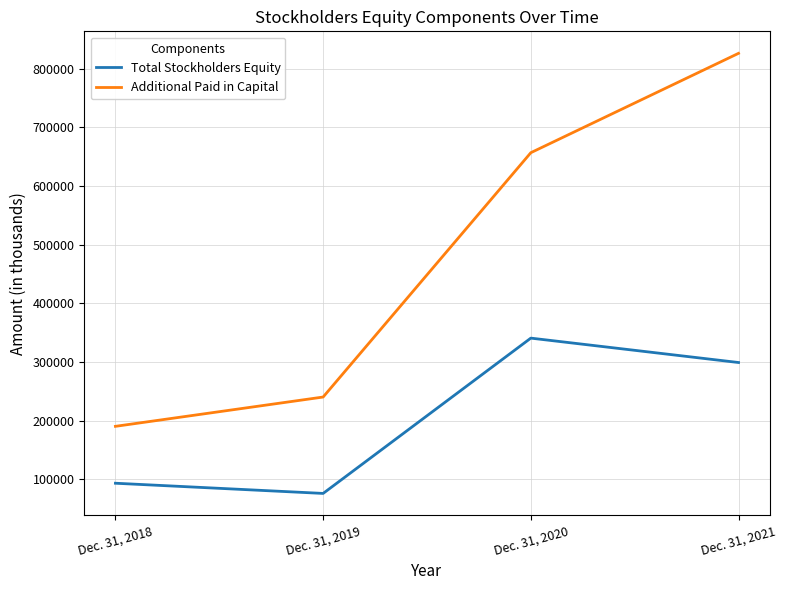

At which category is the sum across all series the highest?

Dec. 31, 2021